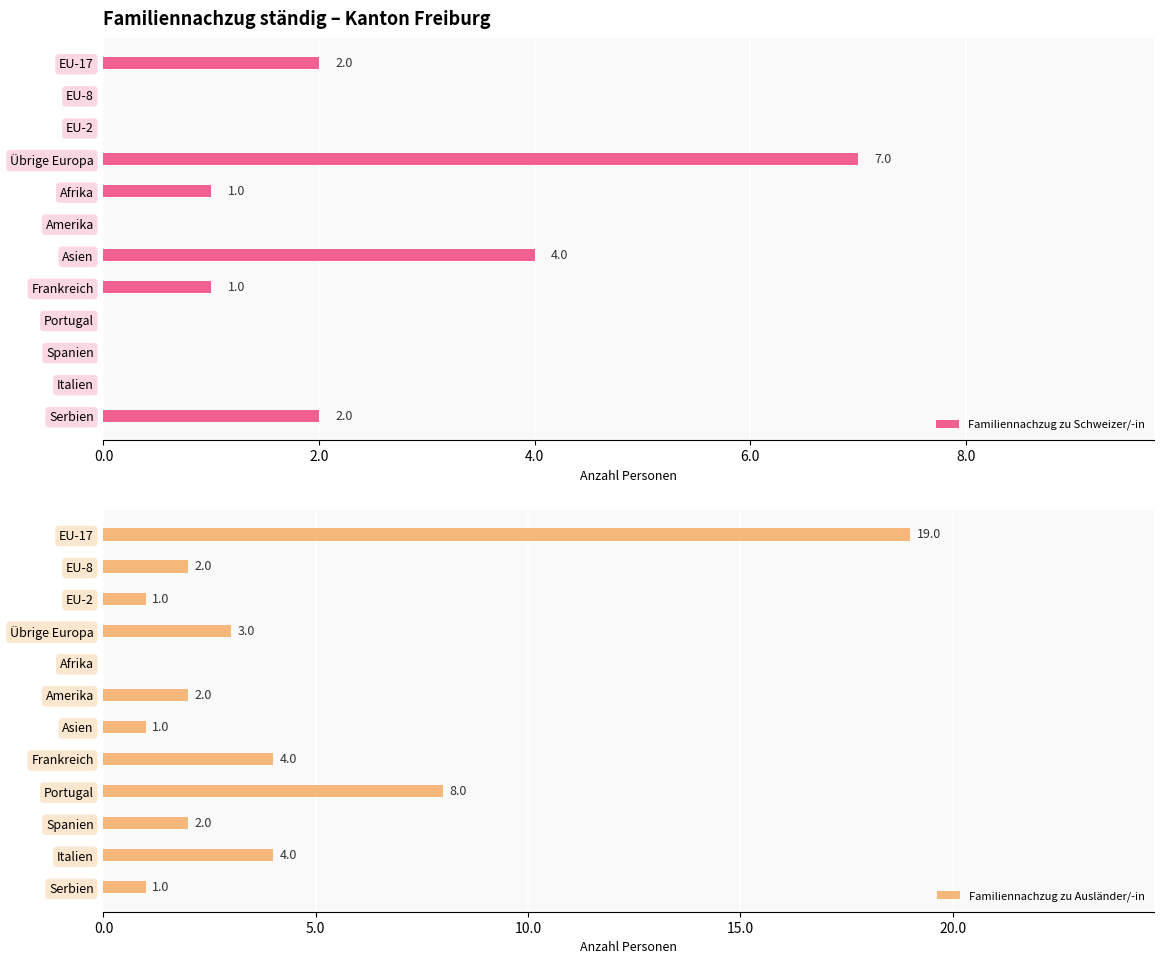

Which series has the largest total across all categories?

Familiennachzug zu Ausländer/-in